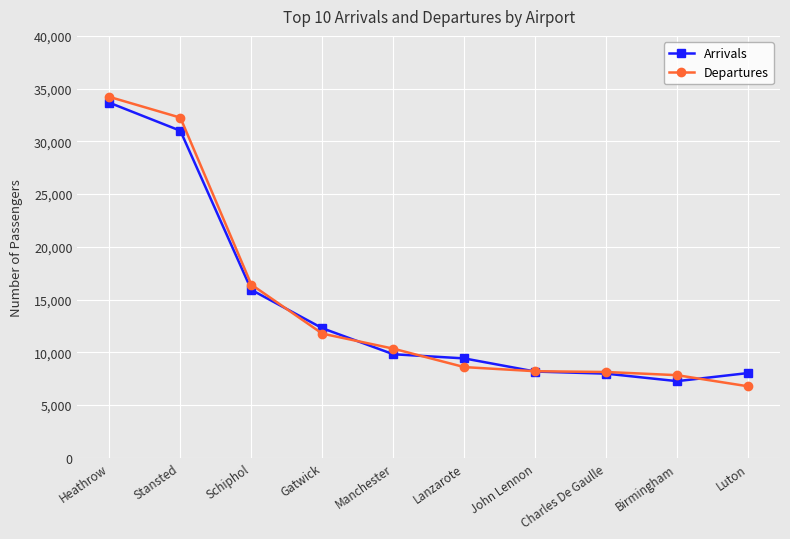

Is the value of Arrivals at Gatwick greater than the value of Departures at Heathrow?

No